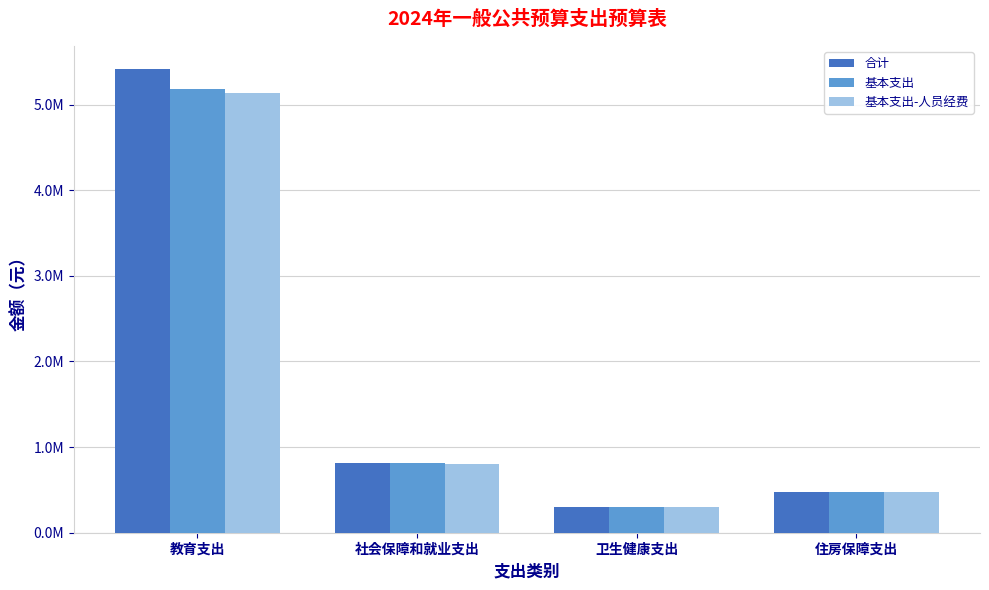

Which category has the highest value in the 合计 series?

教育支出